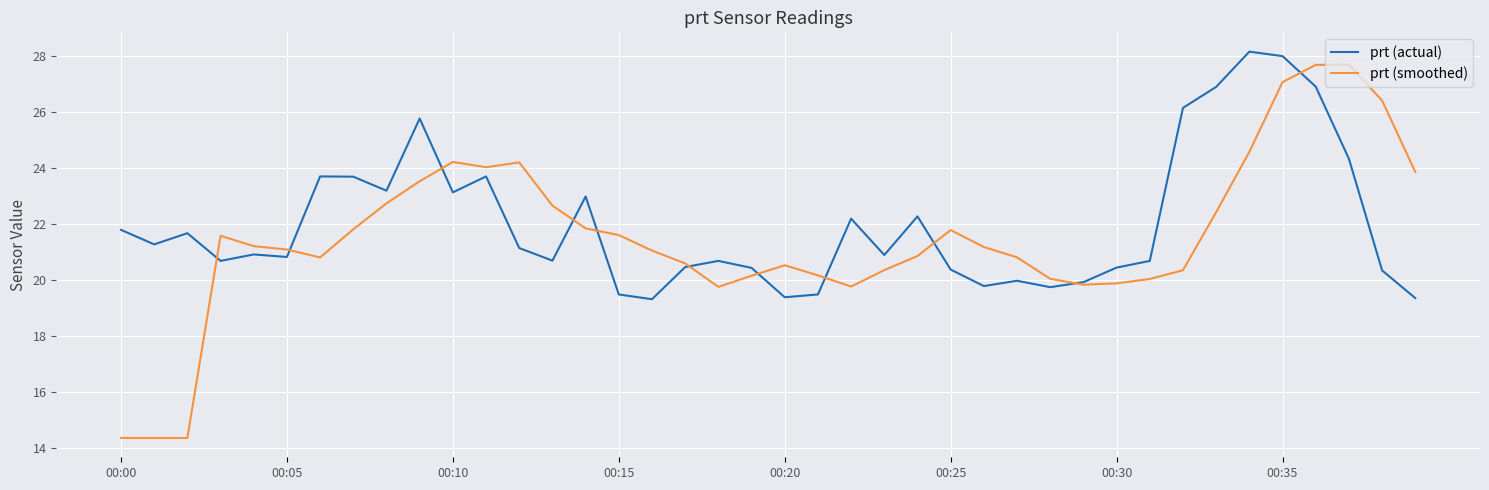

What is the maximum value for prt (actual)?

28.2